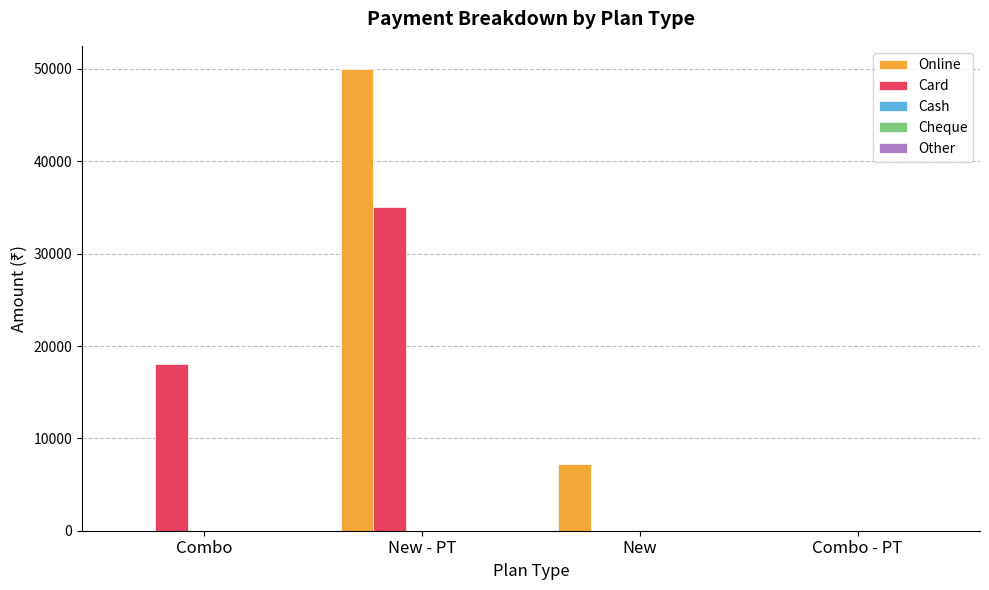

Which series has the largest total across all categories?

Online